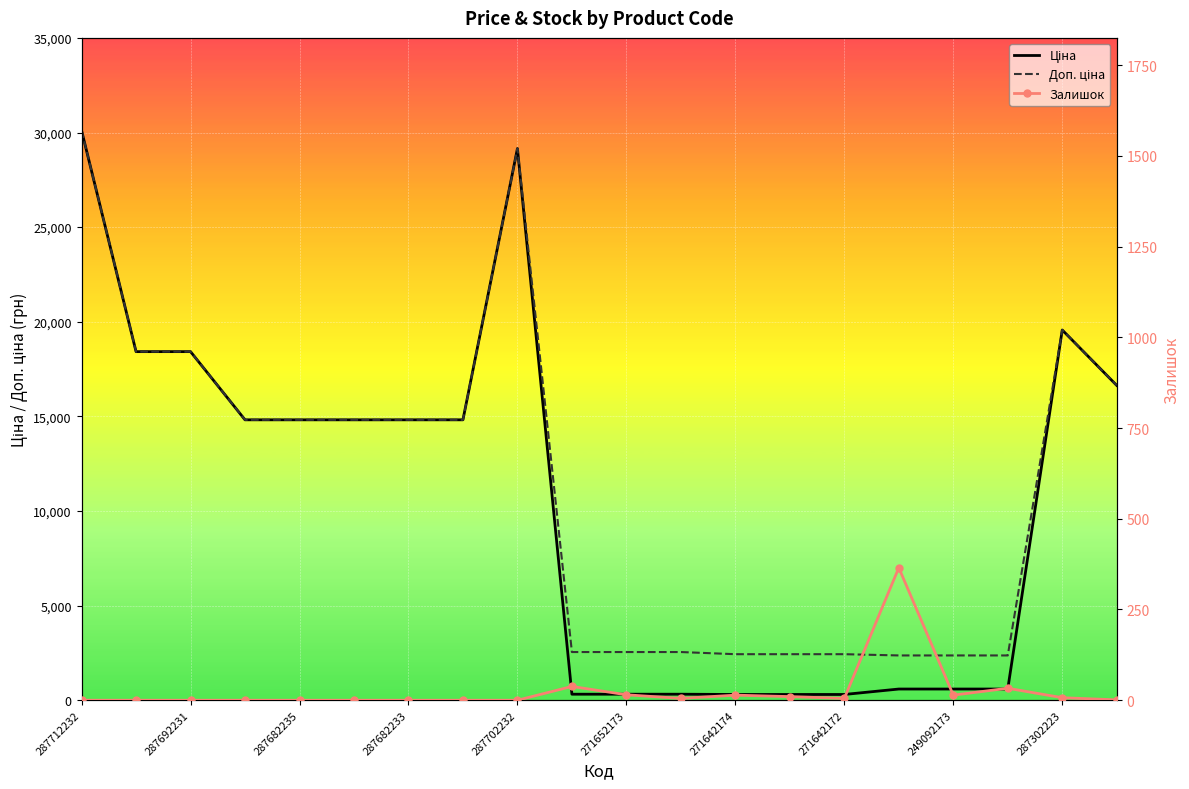

What position from the left is 17?

18